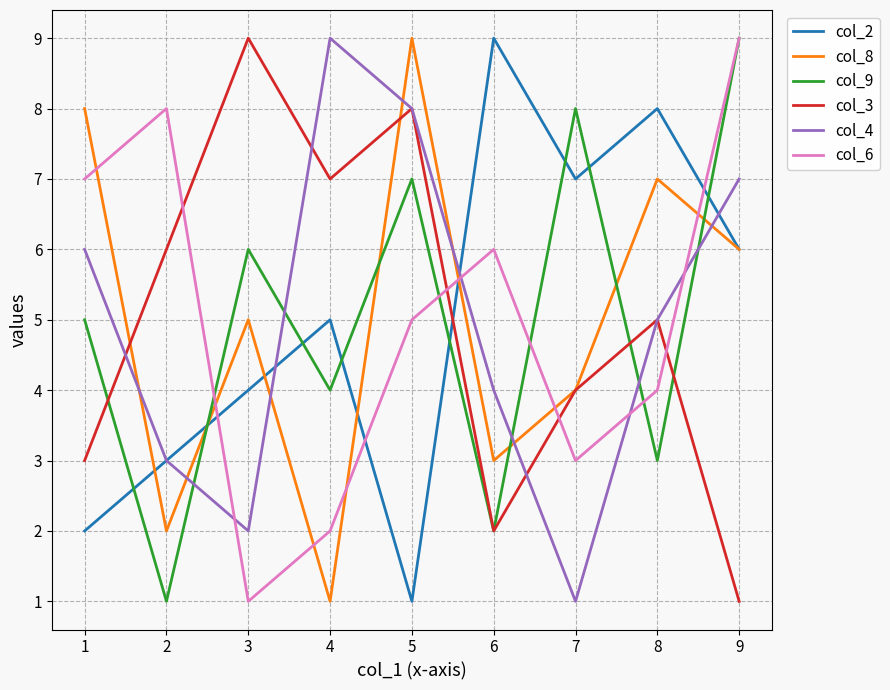

True or false: col_9 and col_2 intersect in this chart.

True